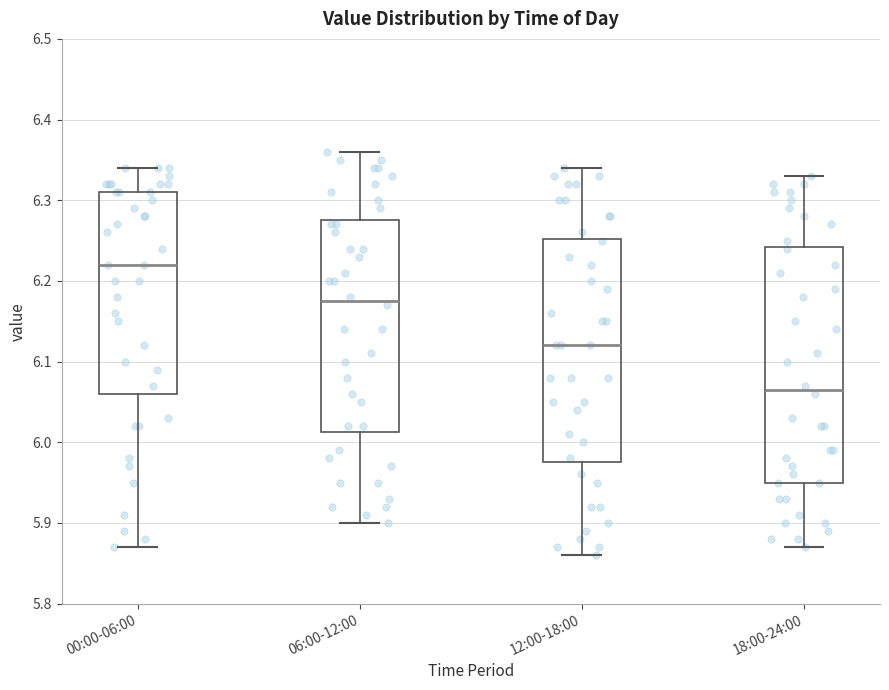

Reading left to right, transcribe this box plot: for each box, give where its median line is, the range the box spans, and where its two whiskers end, as read against the y-axis. The values are not printed on the chart, so give them approximately, as read against the axis.

00:00-06:00: median 6.22, box 6.06 to 6.31, whiskers 5.87 to 6.34
06:00-12:00: median 6.18, box 6.01 to 6.28, whiskers 5.90 to 6.36
12:00-18:00: median 6.12, box 5.98 to 6.25, whiskers 5.86 to 6.34
18:00-24:00: median 6.07, box 5.95 to 6.24, whiskers 5.87 to 6.33